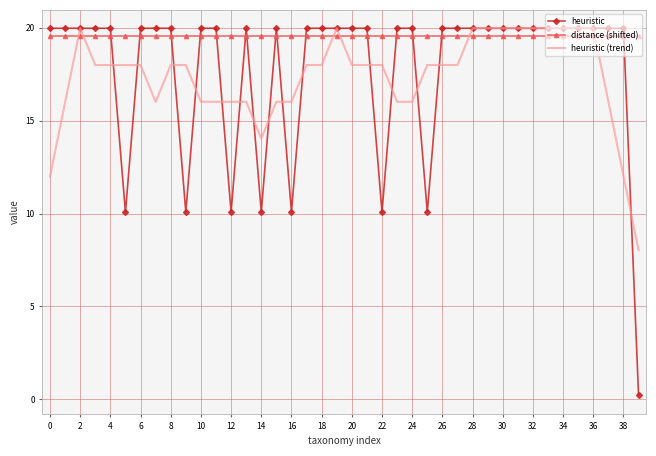

Reading right to left, what are all the values shown in this chart?

heuristic: 0.2	20.0	20.0	20.0	20.0	20.0	20.0	20.0	20.0	20.0	20.0	20.0	20.0	20.0	10.1	20.0	20.0	10.1	20.0	20.0	20.0	20.0	20.0	10.1	20.0	10.1	20.0	10.1	20.0	20.0	10.1	20.0	20.0	20.0	10.1	20.0	20.0	20.0	20.0	20.0
distance (shifted): 19.6	19.6	19.6	19.6	19.6	19.6	19.6	19.6	19.6	19.6	19.6	19.6	19.6	19.6	19.6	19.6	19.6	19.6	19.6	19.6	19.6	19.6	19.6	19.6	19.6	19.6	19.6	19.6	19.6	19.6	19.6	19.6	19.6	19.6	19.6	19.6	19.6	19.6	19.6	19.6
heuristic (trend): 8.0	12.0	16.0	20.0	20.0	20.0	20.0	20.0	20.0	20.0	20.0	20.0	18.0	18.0	18.0	16.0	16.0	18.0	18.0	18.0	20.0	18.0	18.0	16.0	16.0	14.0	16.0	16.0	16.0	16.0	18.0	18.0	16.0	18.0	18.0	18.0	18.0	20.0	16.0	12.0